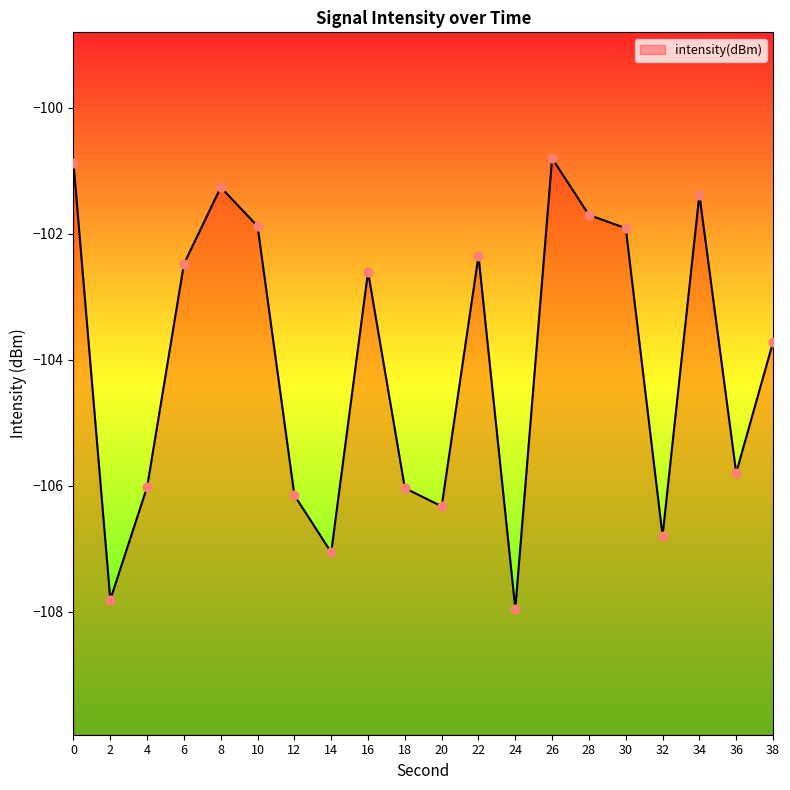

Which has a higher value, 34 or 32?

34